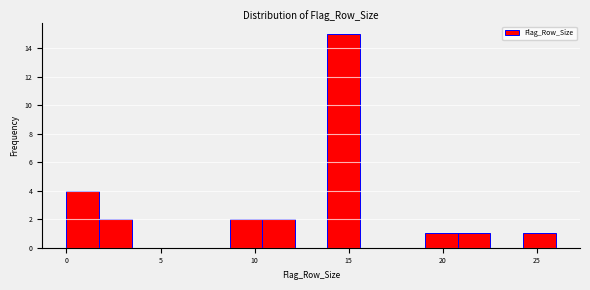

Read against the x-axis, roughly where is the centre of the tallest bar?

14.5